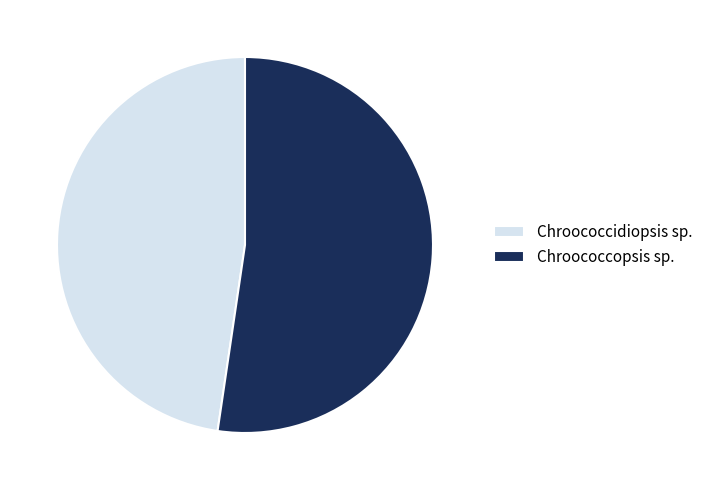

The Chroococcopsis sp. slice represents 52% of the pie. True or false?

True